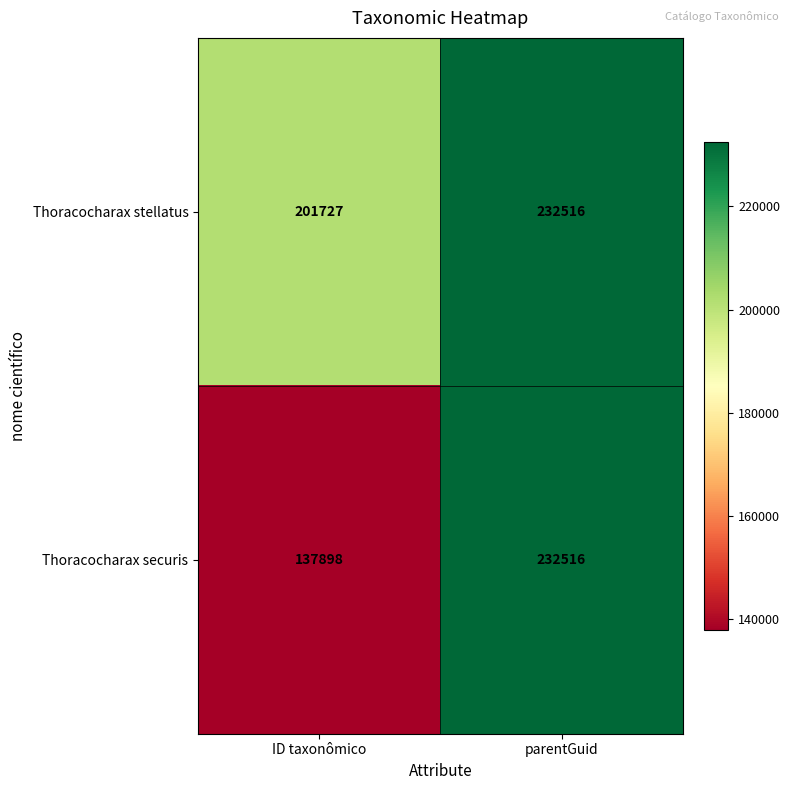

Reading left to right, list all the values displayed in this chart.

Thoracocharax stellatus: 201727	232516
Thoracocharax securis: 137898	232516